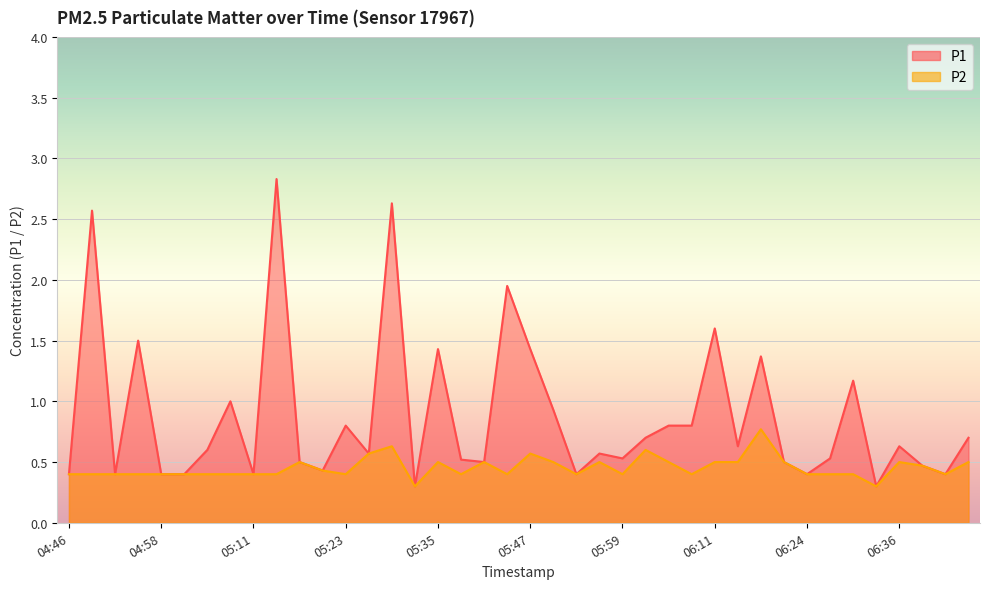

What is the sum of the P2 values at 05:53 and 05:14?

0.8